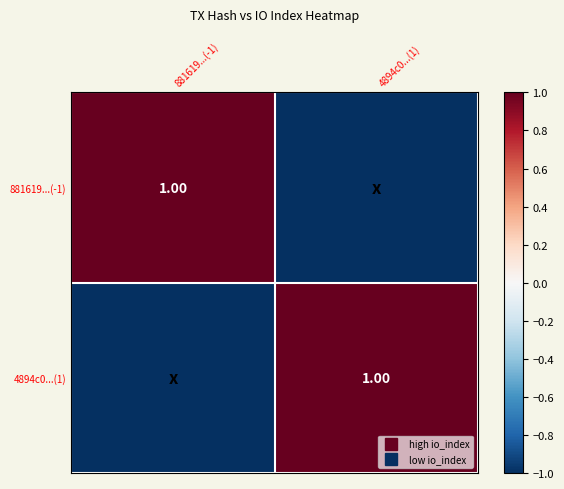

The value of 881619...(-1) at 881619...(-1) is 1. True or false?

False